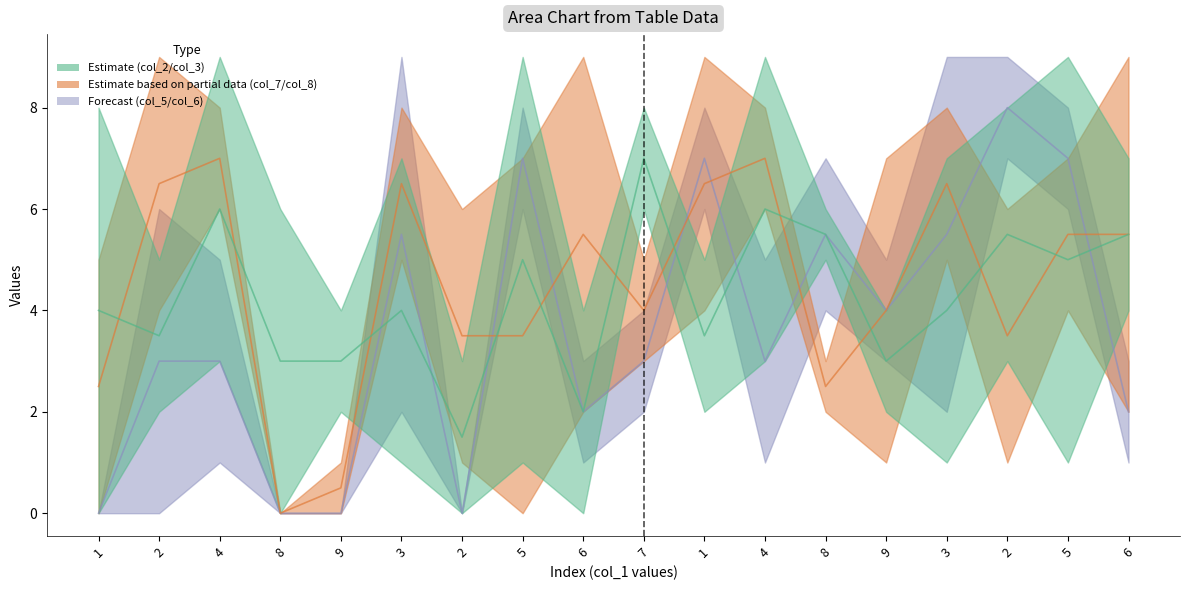

Where do col_2 center and col_5 center first cross each other?

9 and 3